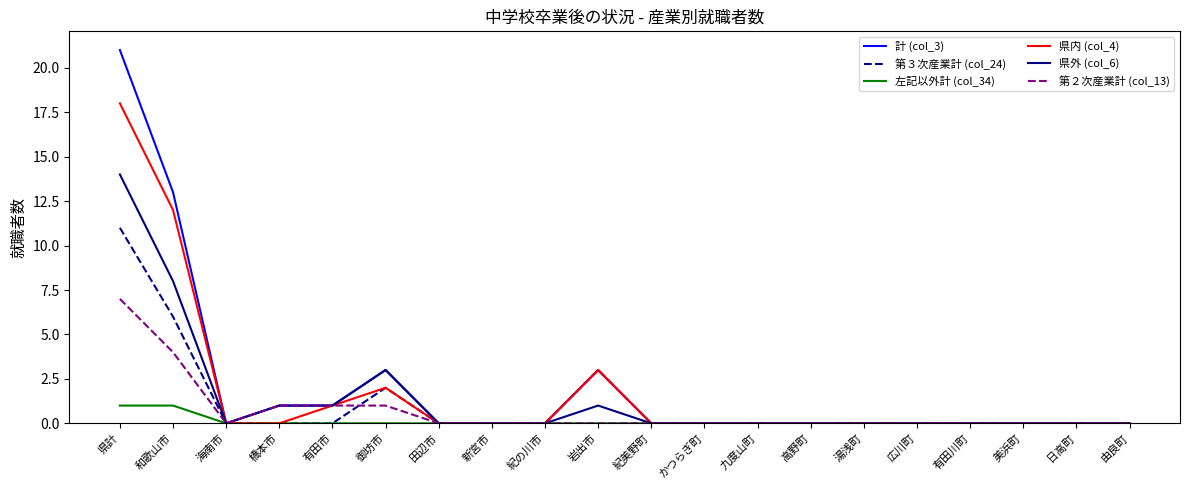

Which series has the widest spread of values?

計 (col_3)